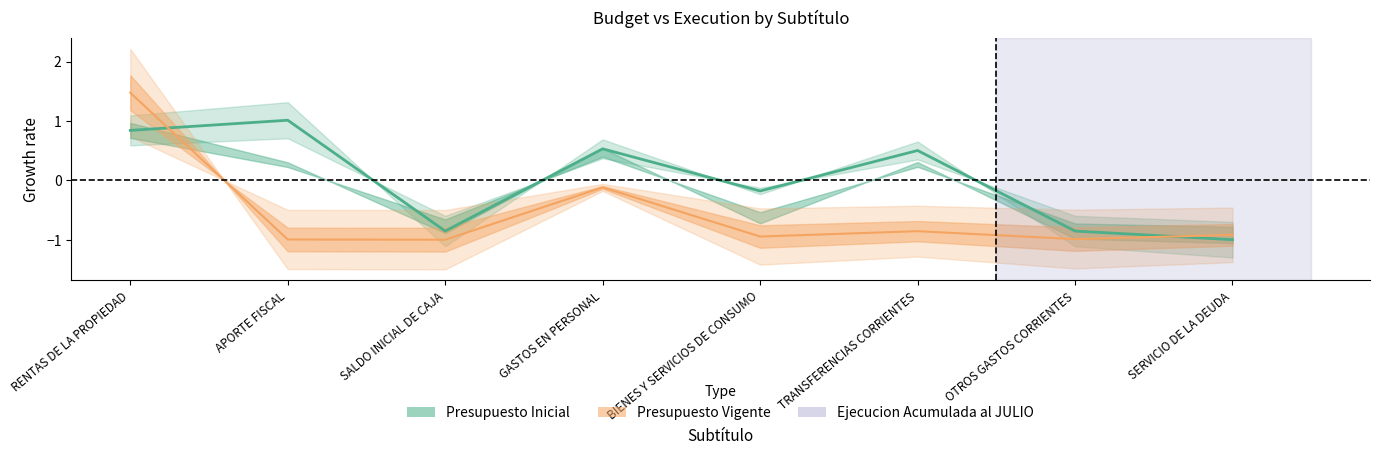

Is the value of Presupuesto Inicial at BIENES Y SERVICIOS DE CONSUMO greater than the value of Ejecucion Acumulada al JULIO at BIENES Y SERVICIOS DE CONSUMO?

Yes